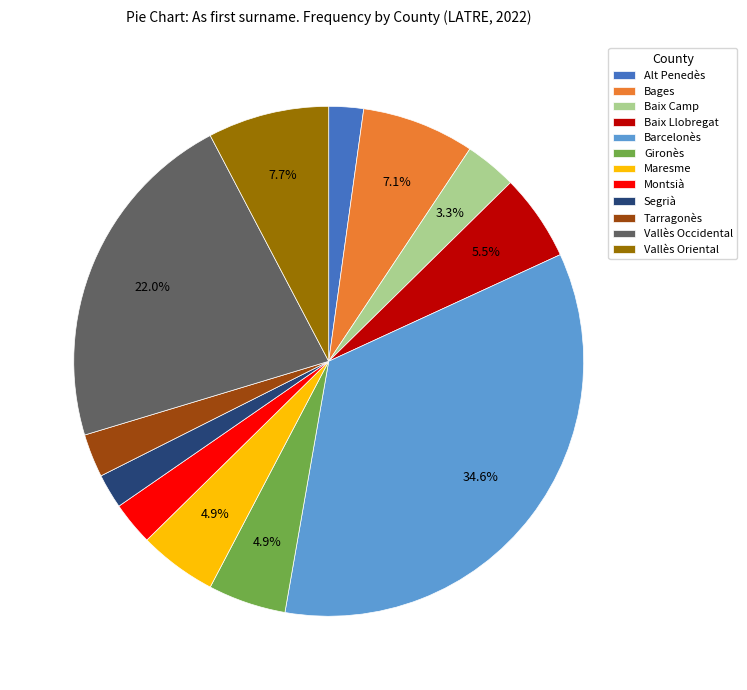

To the nearest percent, what is the average slice percentage?

8%